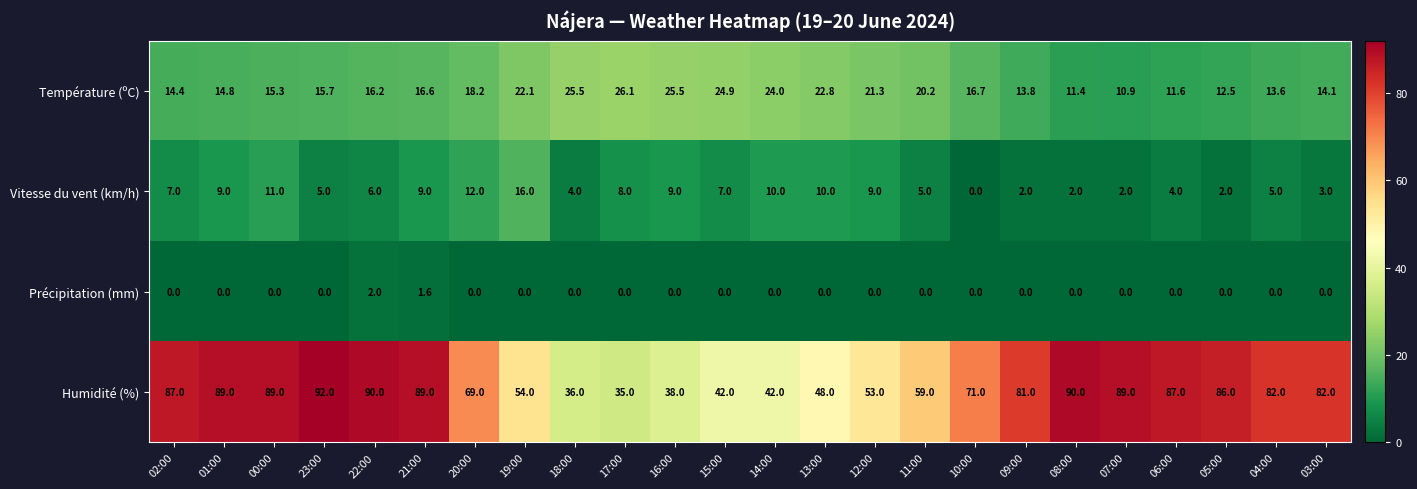

What is the maximum value shown in the chart?

92.0